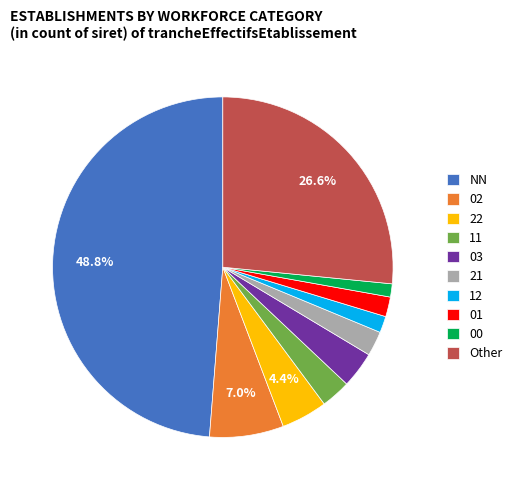

What percentage is the NN slice, to the nearest percent?

49%